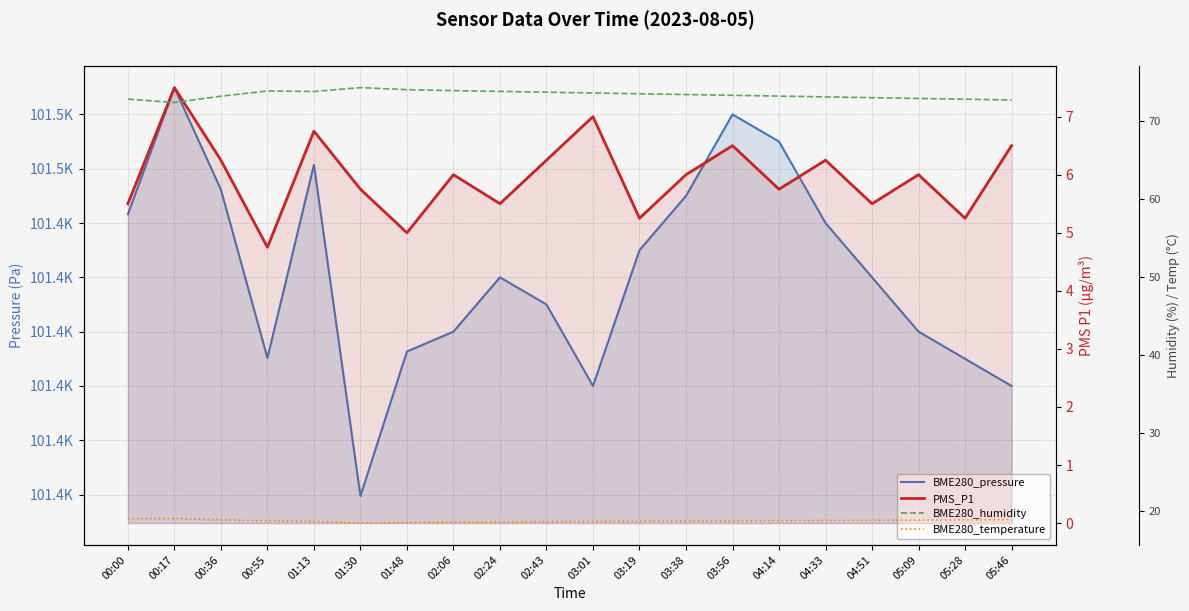

Rank the categories by BME280_pressure value from lowest to highest.

01:30, 03:01, 05:46, 05:28, 00:55, 01:48, 02:06, 05:09, 02:43, 02:24, 04:51, 03:19, 04:33, 00:00, 03:38, 00:36, 01:13, 04:14, 03:56, 00:17